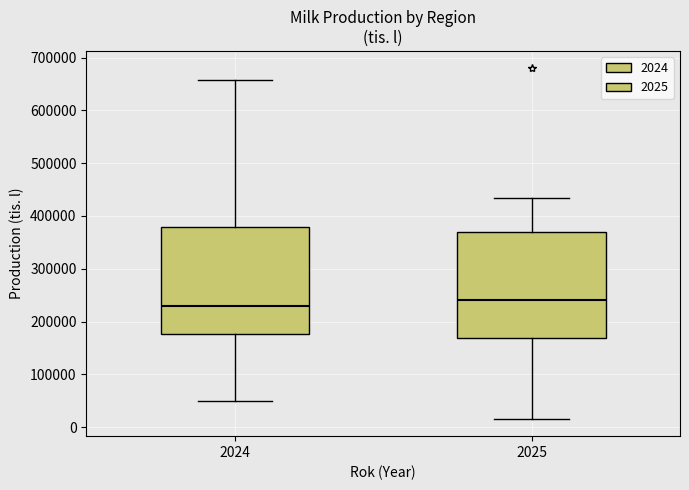

Where does the lower whisker of the box at x = 2025 end on the y-axis? The values are not printed on the chart, so give them approximately, as read against the axis.

20000